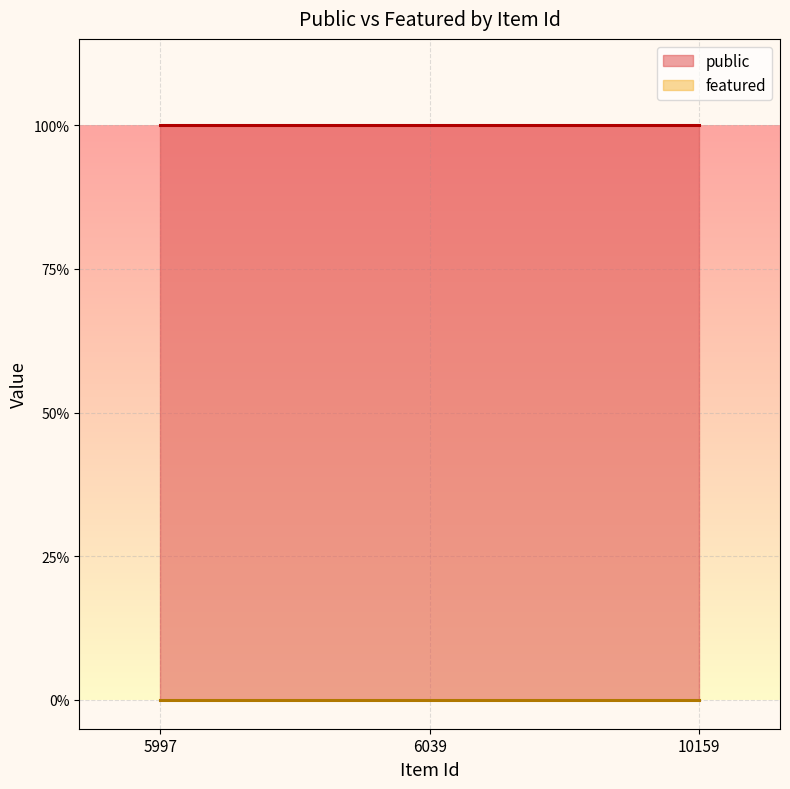

Is the value of public at 5997 greater than the value of featured at 5997?

Yes